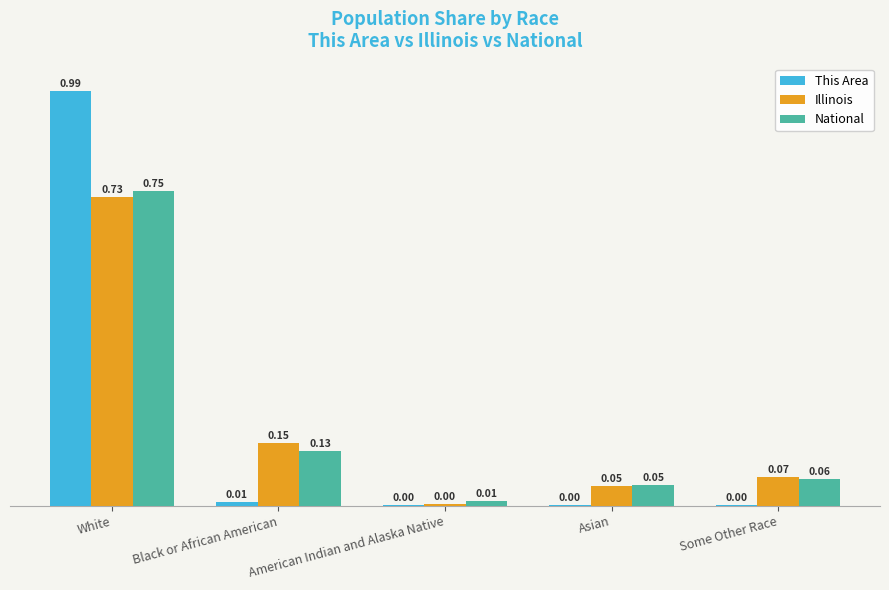

What is the total value across all series at White?

2.5